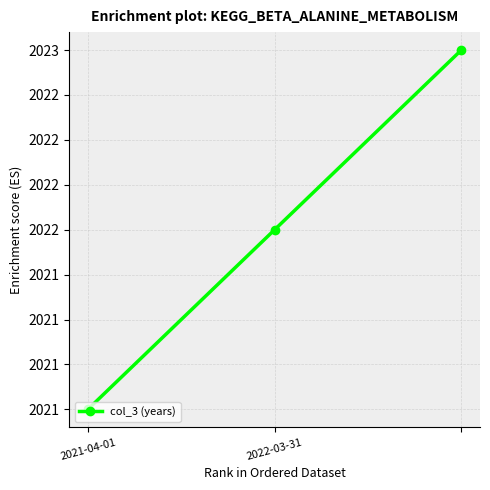

Is this an area chart (filled region under the line)?

No